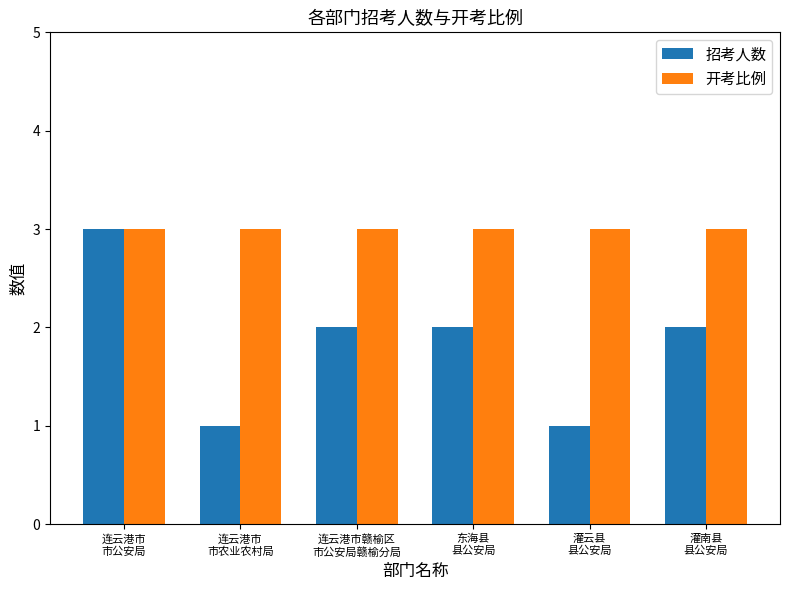

Count the number of categories in the chart.

6